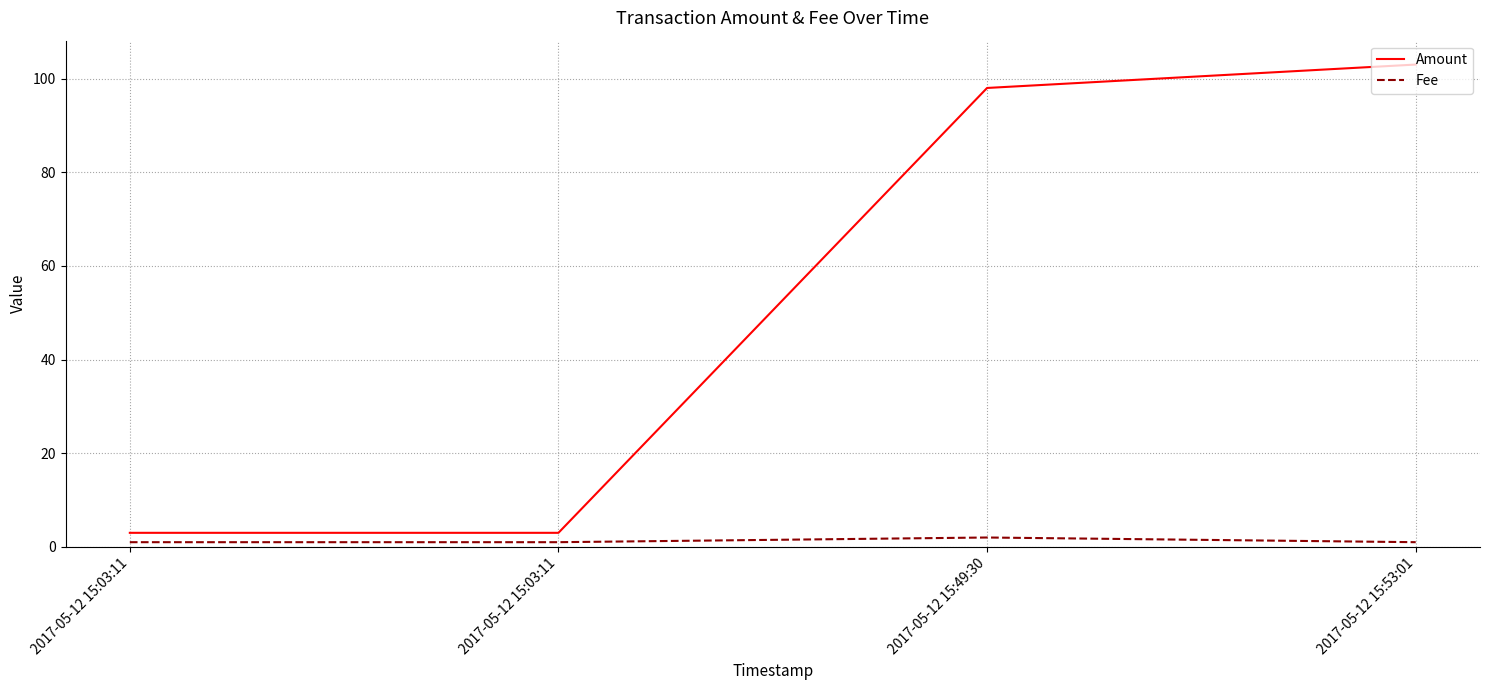

How many lines are shown in the chart?

2